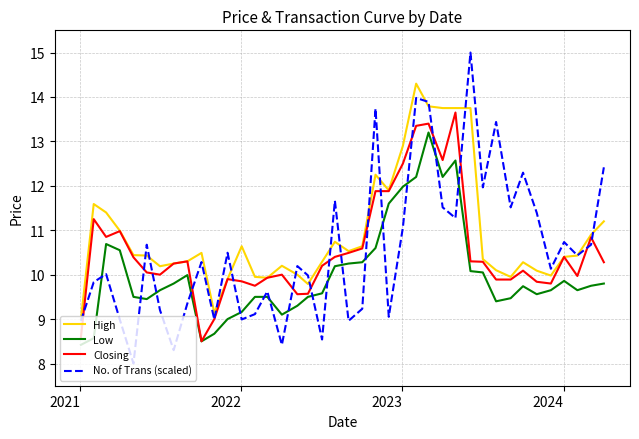

What is the greatest value displayed?

15.0